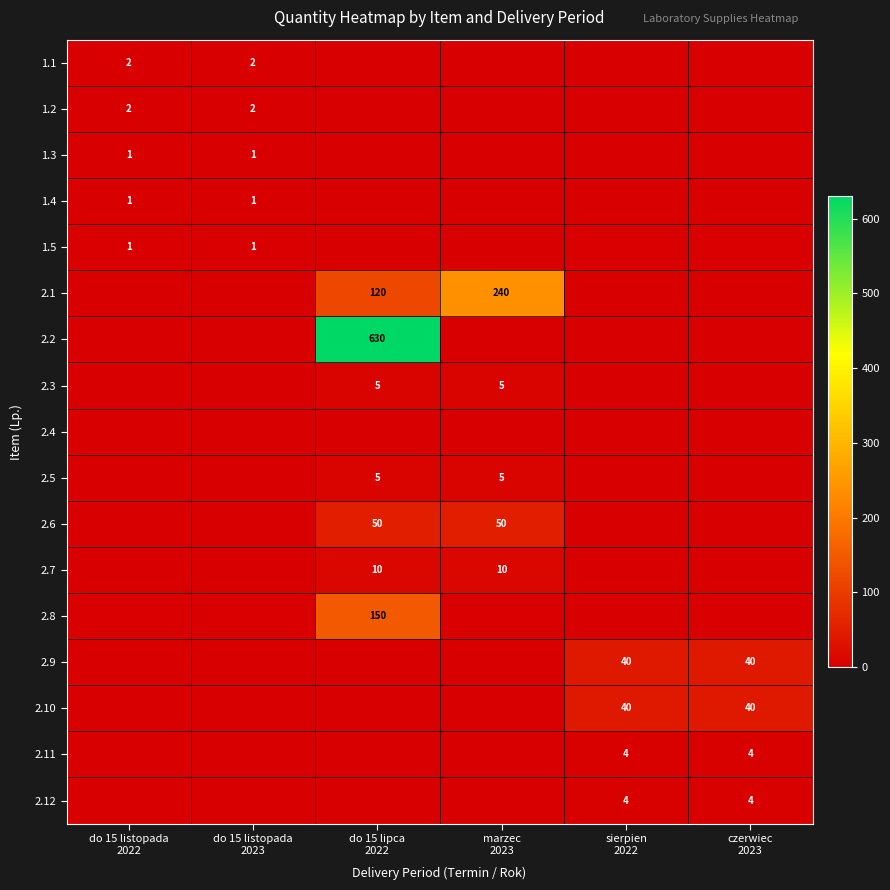

Which label corresponds to the smallest value in the chart?

do 15 lipca
2022